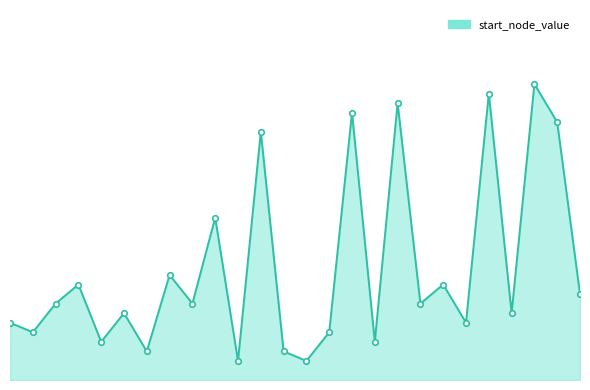

List the labels in order of value, smallest first.

10, 13, 6, 12, 4, 16, 1, 14, 0, 20, 5, 22, 2, 8, 18, 25, 3, 19, 7, 9, 11, 24, 15, 17, 21, 23